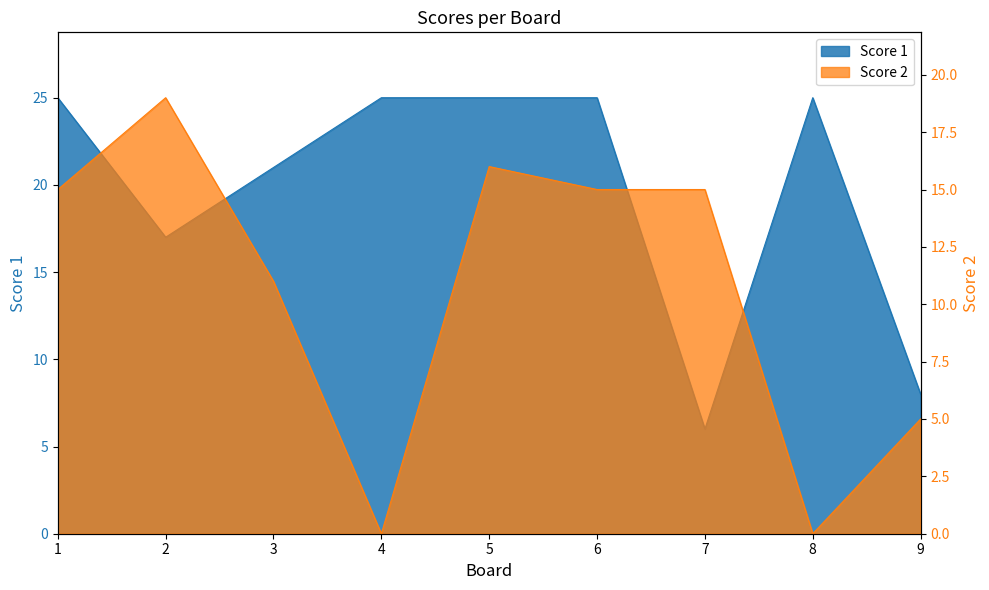

At which category is the sum across all series the highest?

5